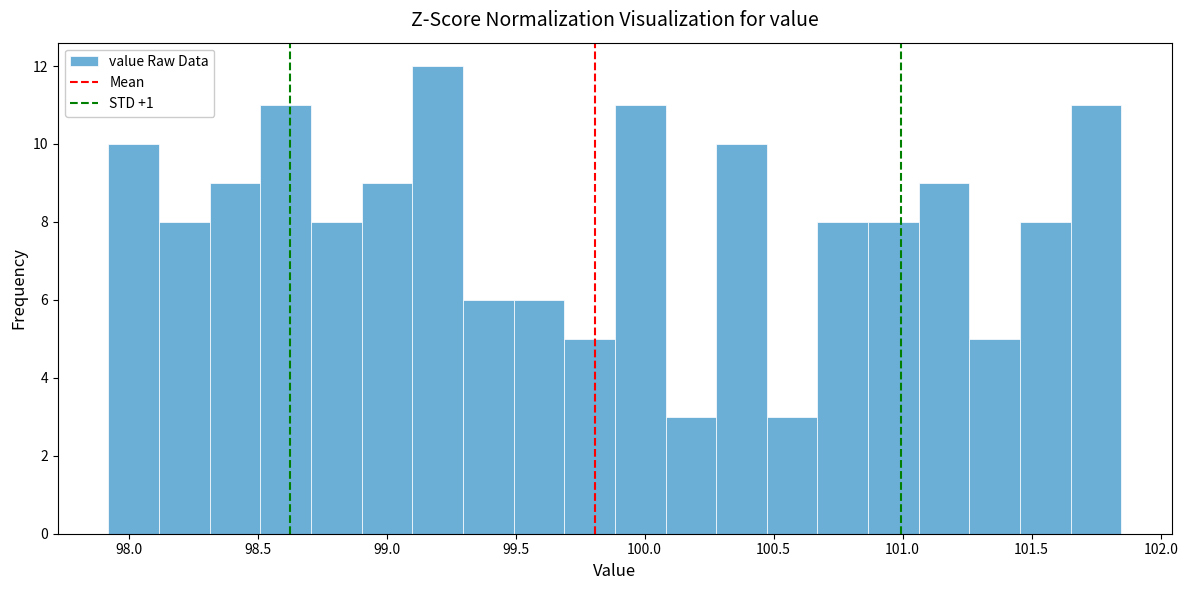

Read against the x-axis, roughly where is the centre of the tallest bar?

99.20